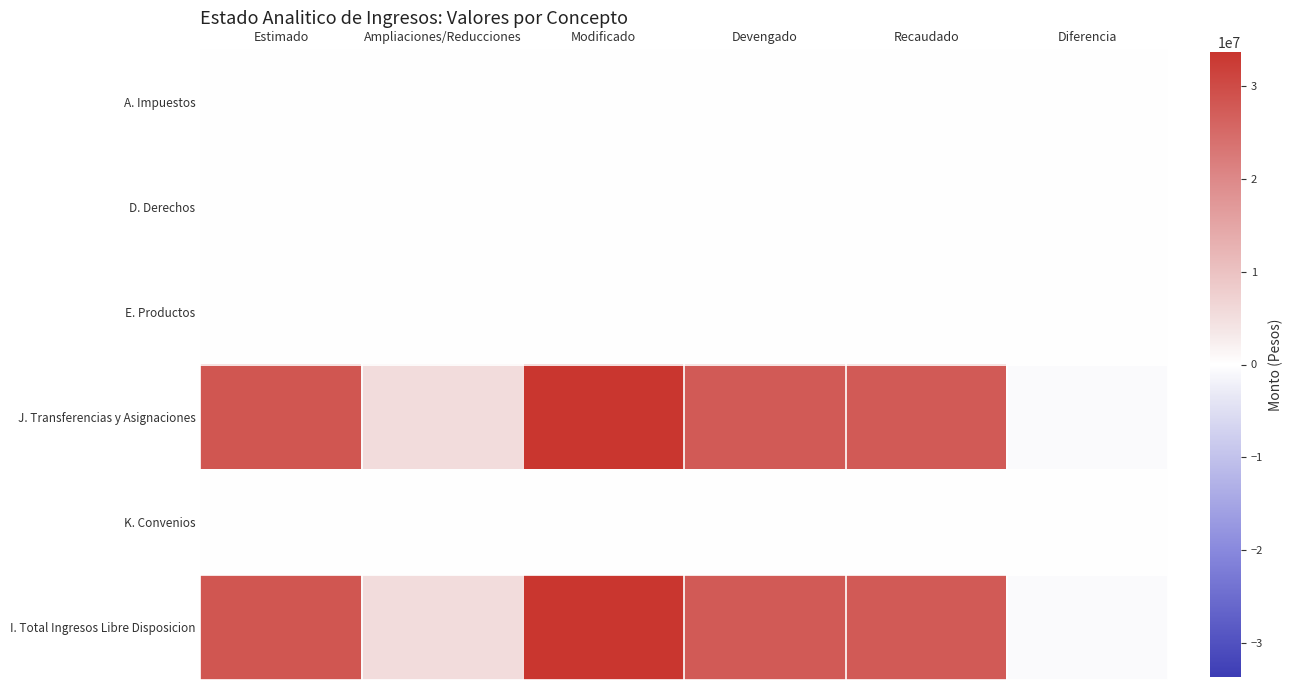

Reading left to right, extract all data points from this chart.

A. Impuestos: Estimado=0.0	Ampliaciones/Reducciones=0.0	Modificado=0.0	Devengado=0.0	Recaudado=0.0	Diferencia=0.0
D. Derechos: Estimado=0.0	Ampliaciones/Reducciones=0.0	Modificado=0.0	Devengado=0.0	Recaudado=0.0	Diferencia=0.0
E. Productos: Estimado=0.0	Ampliaciones/Reducciones=0.0	Modificado=0.0	Devengado=0.0	Recaudado=0.0	Diferencia=0.0
J. Transferencias y Asignaciones: Estimado=28340941.6	Ampliaciones/Reducciones=5268703.9	Modificado=33609645.5	Devengado=27623768.0	Recaudado=27623768.0	Diferencia=-717173.6
K. Convenios: Estimado=0.0	Ampliaciones/Reducciones=0.0	Modificado=0.0	Devengado=0.0	Recaudado=0.0	Diferencia=0.0
I. Total Ingresos Libre Disposicion: Estimado=28340941.6	Ampliaciones/Reducciones=5268703.9	Modificado=33609645.5	Devengado=27623768.0	Recaudado=27623768.0	Diferencia=-717173.6